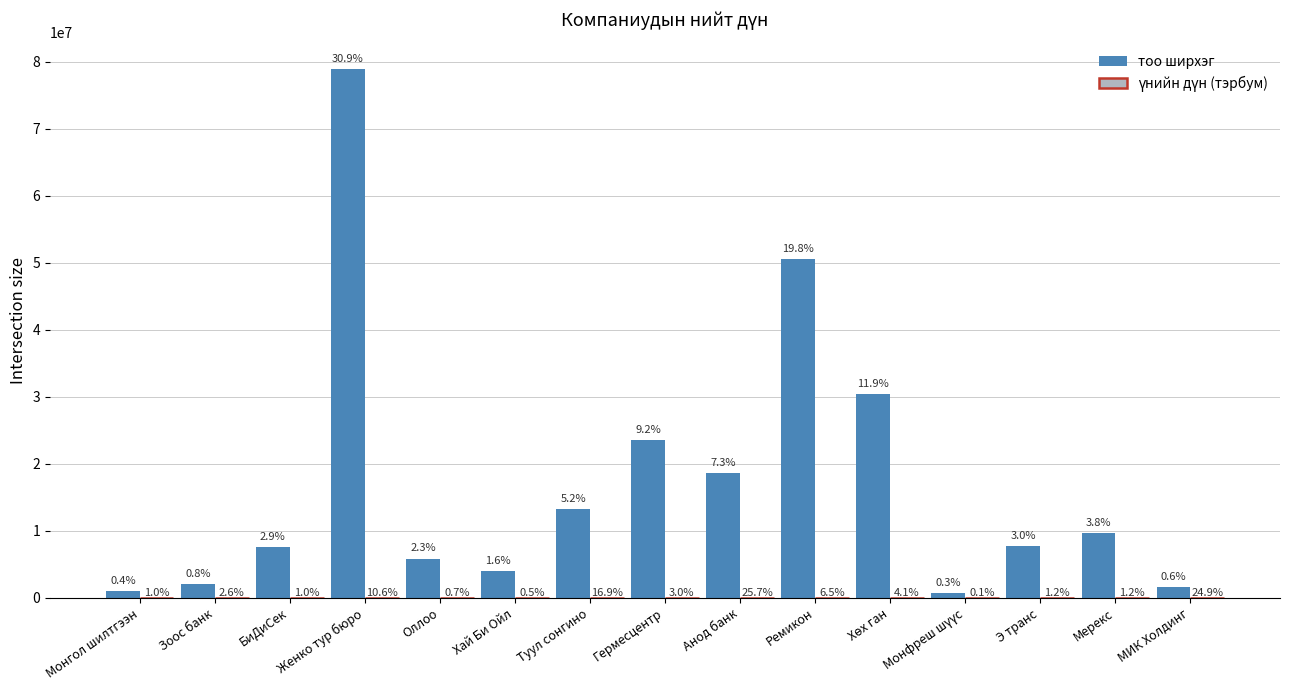

What value does the тоо ширхэг series have at БиДиСек?

7500000.0